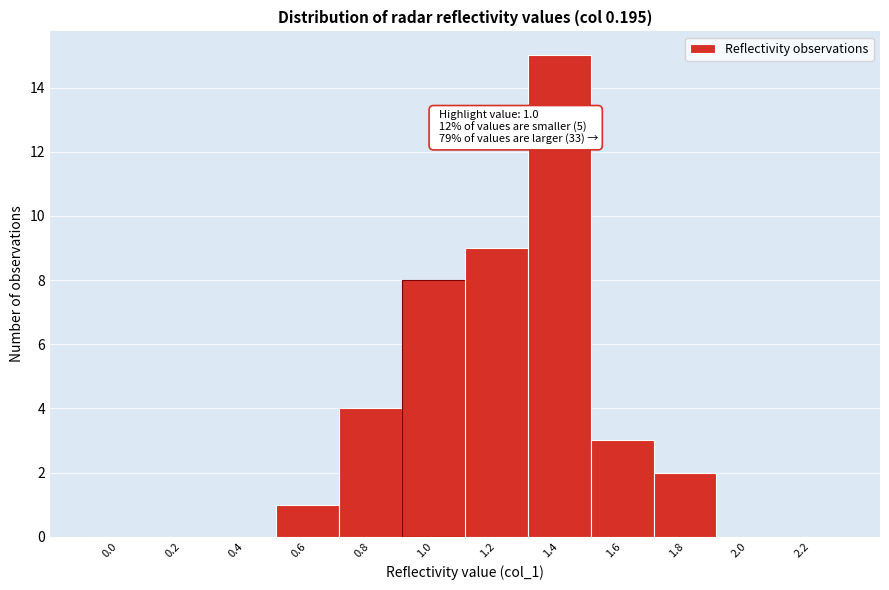

Reading left to right, list all the values displayed in this chart.

0.0=0	0.2=0	0.4=0	0.6=1	0.8=4	1.0=8	1.2=9	1.4=15	1.6=3	1.8=2	2.0=0	2.2=0